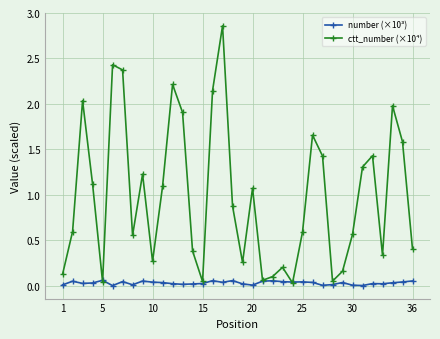

How many interior local peaks does the ctt_number (×10⁴) series have?

10